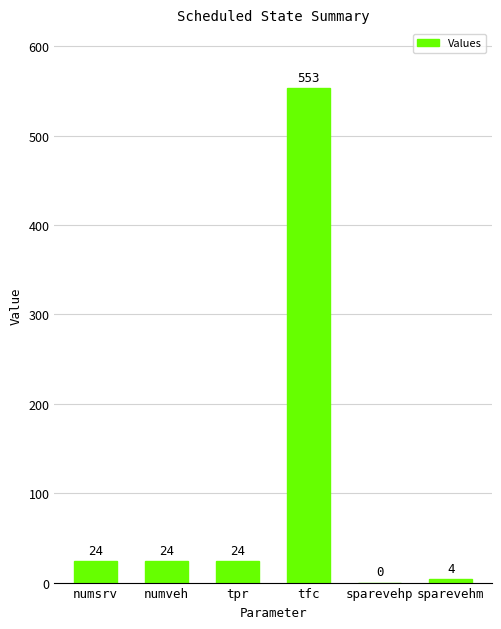

What is the ratio of the value at numveh to the value at sparevehm?

6.0